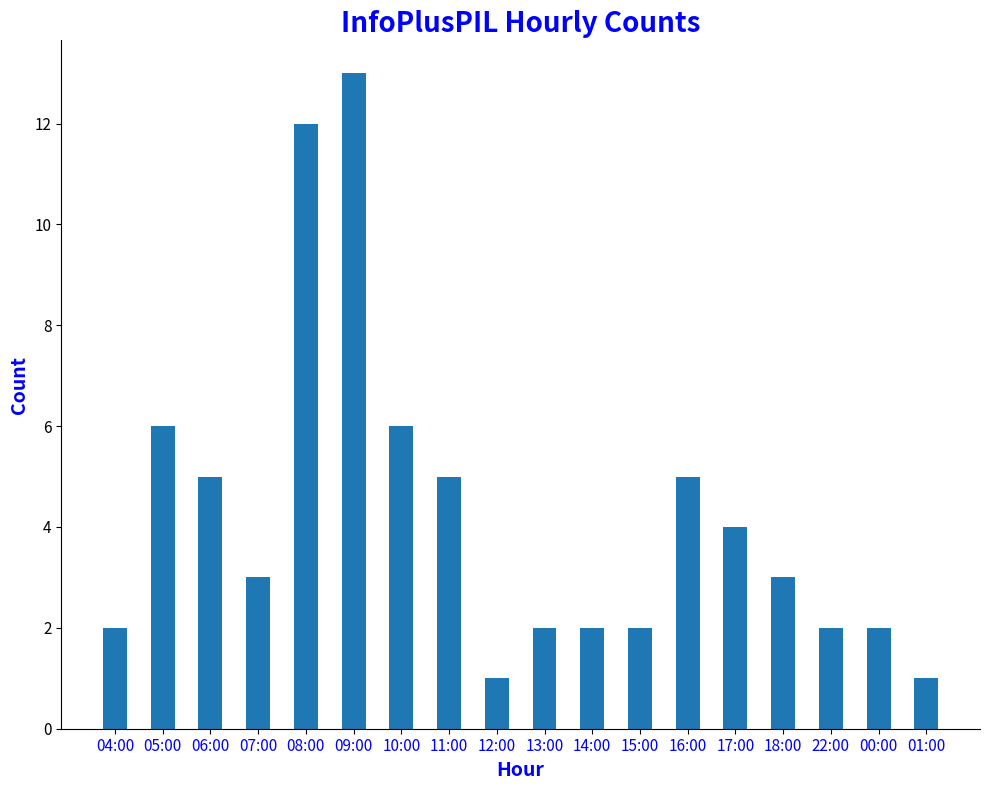

How many categories are shown in the chart?

18